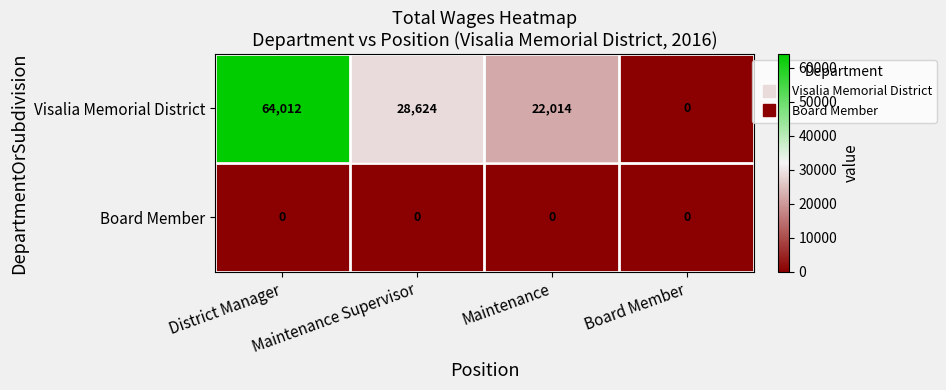

What is the maximum value shown in the chart?

64012